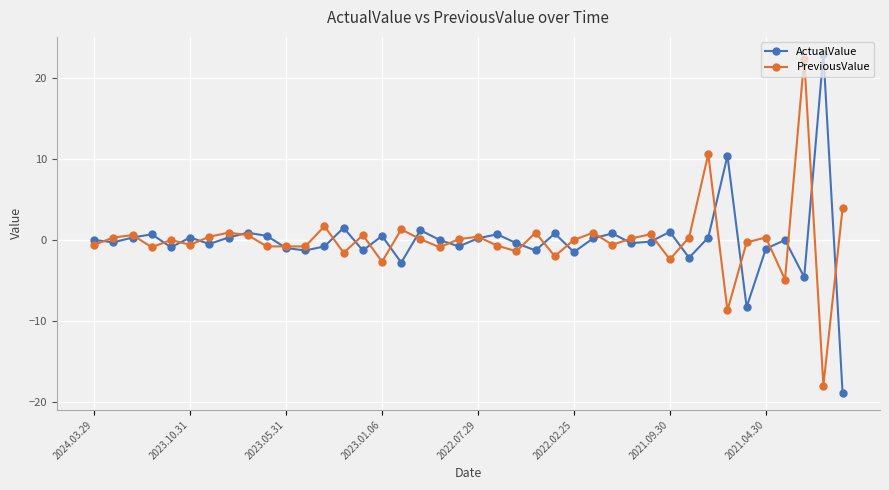

Count the number of categories in the chart.

40